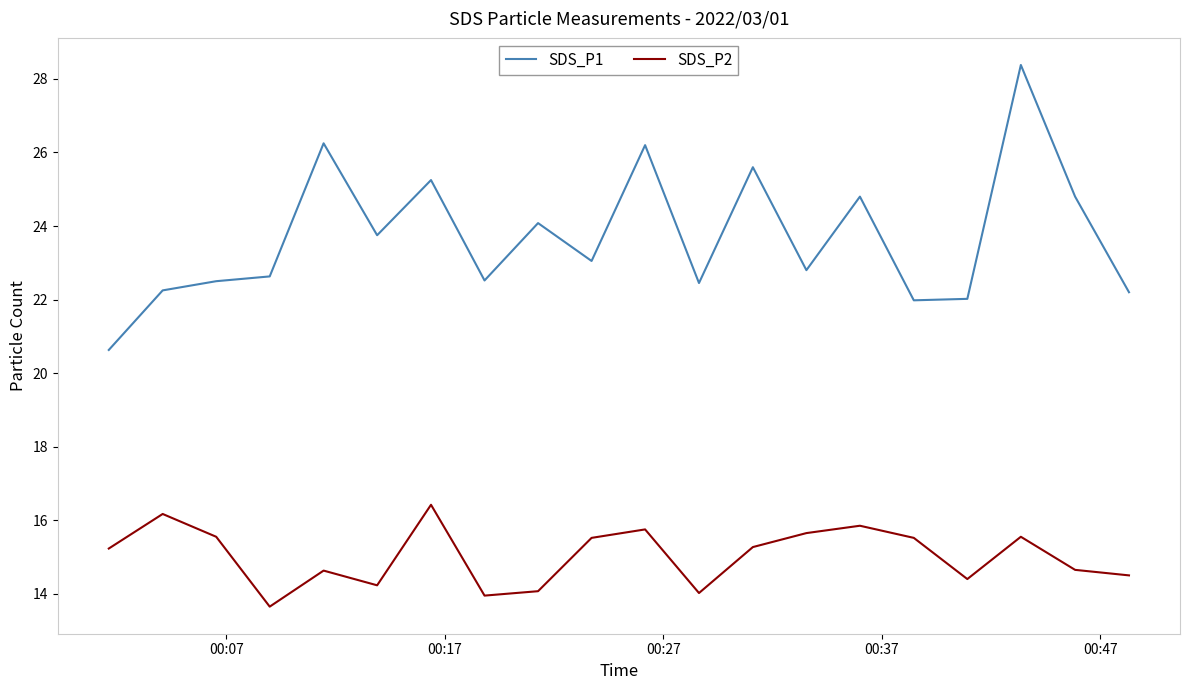

Which series has the largest range (max minus min)?

SDS_P1